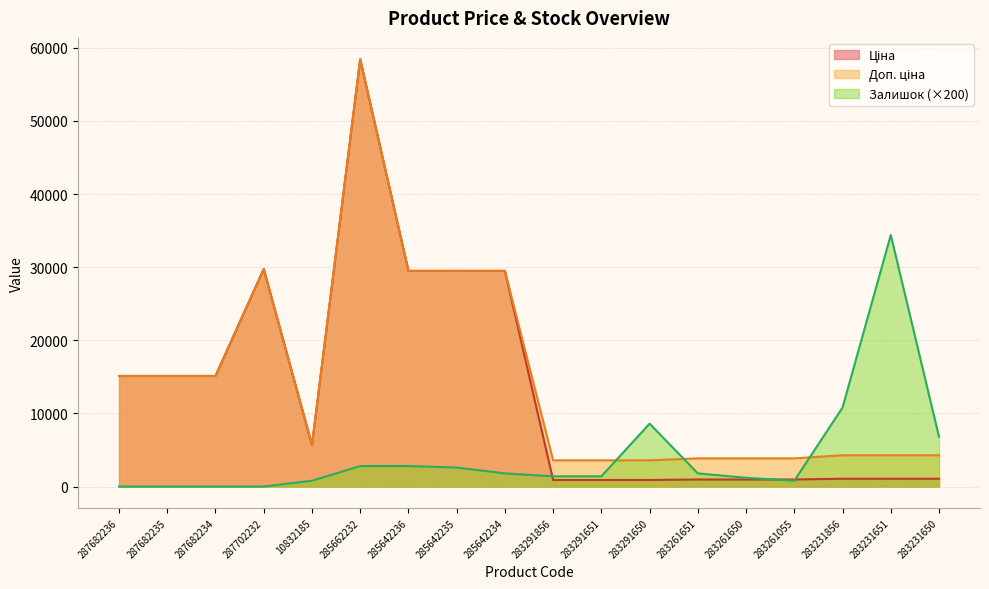

True or false: Доп. ціна and Залишок intersect in this chart.

True